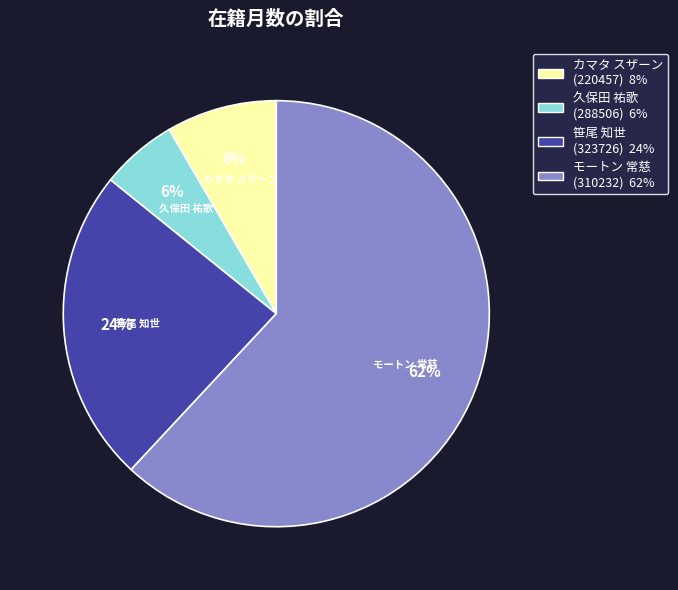

Count the number of slices in the pie.

4